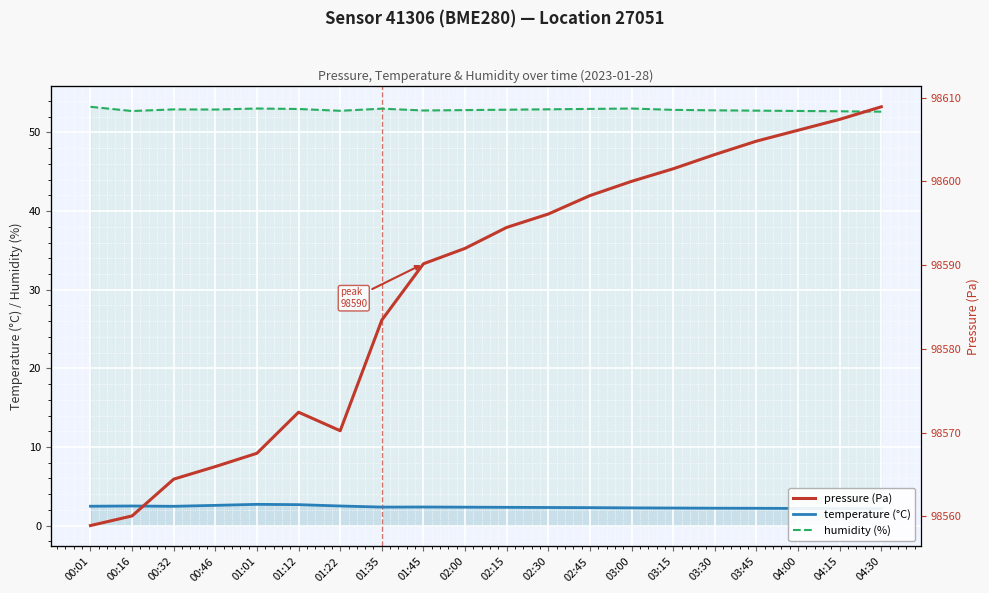

Rank the series at 04:00 from highest to lowest value.

pressure (Pa), humidity (%), temperature (°C)